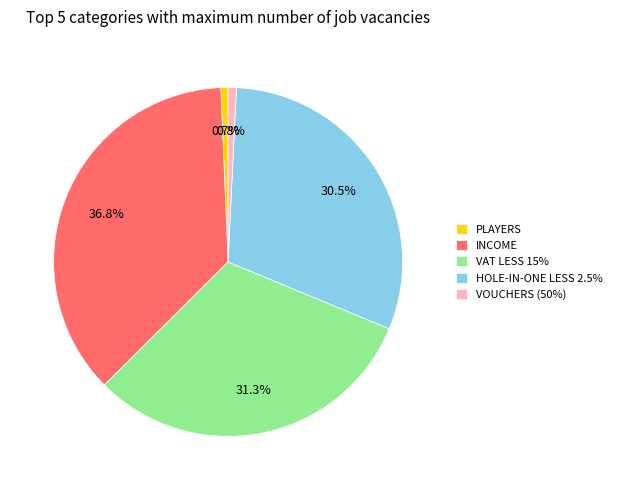

To the nearest percent, what is the average slice percentage?

20%